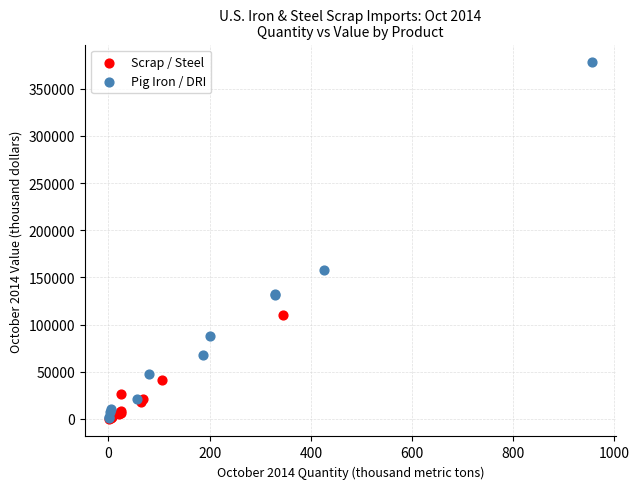

Which series reaches the maximum Y coordinate?

Pig Iron / DRI